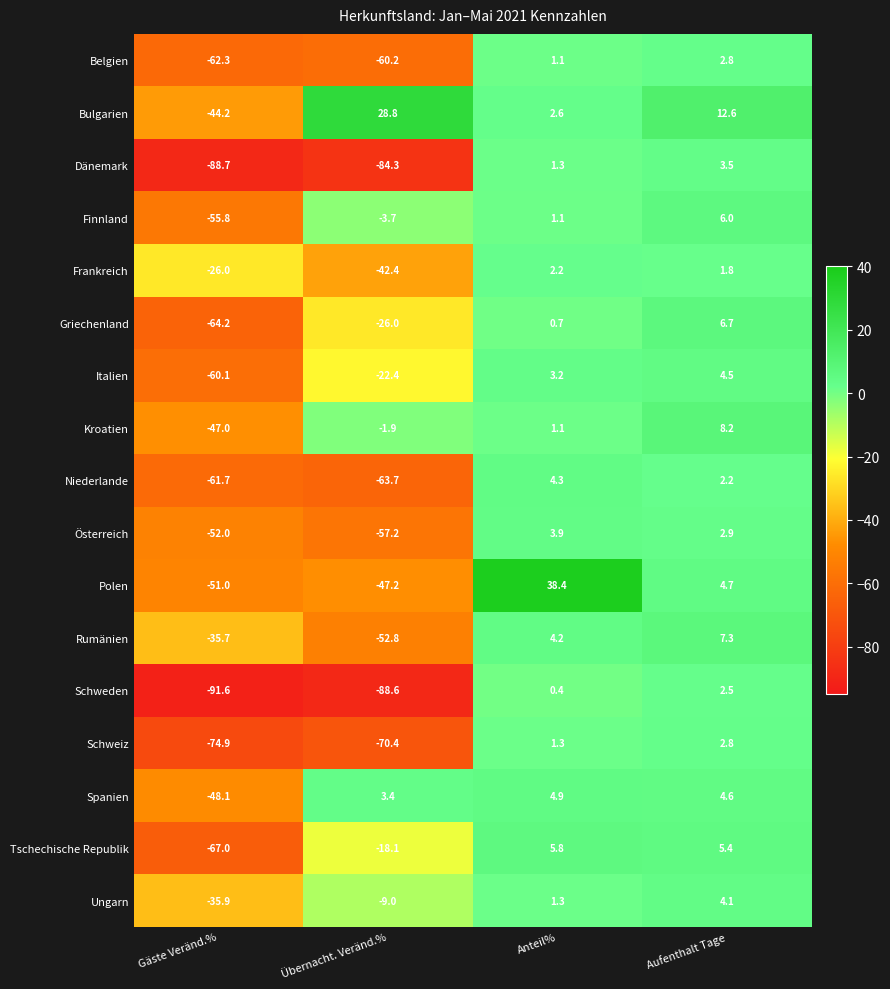

The value of Frankreich at Aufenthalt Tage is 1.8. True or false?

True